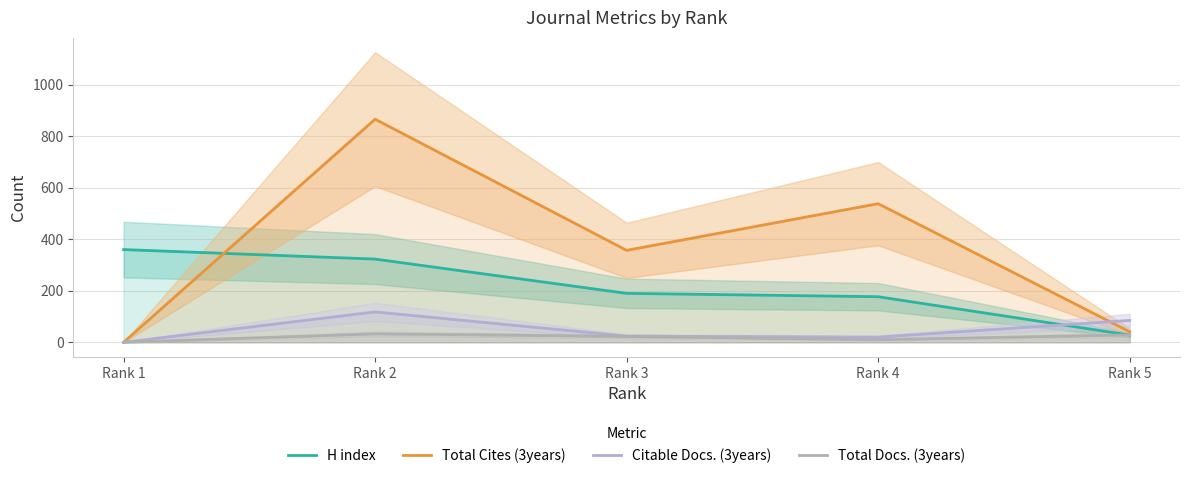

List the labels in order of Total Cites (3years) value, largest first.

Rank 2, Rank 4, Rank 3, Rank 5, Rank 1